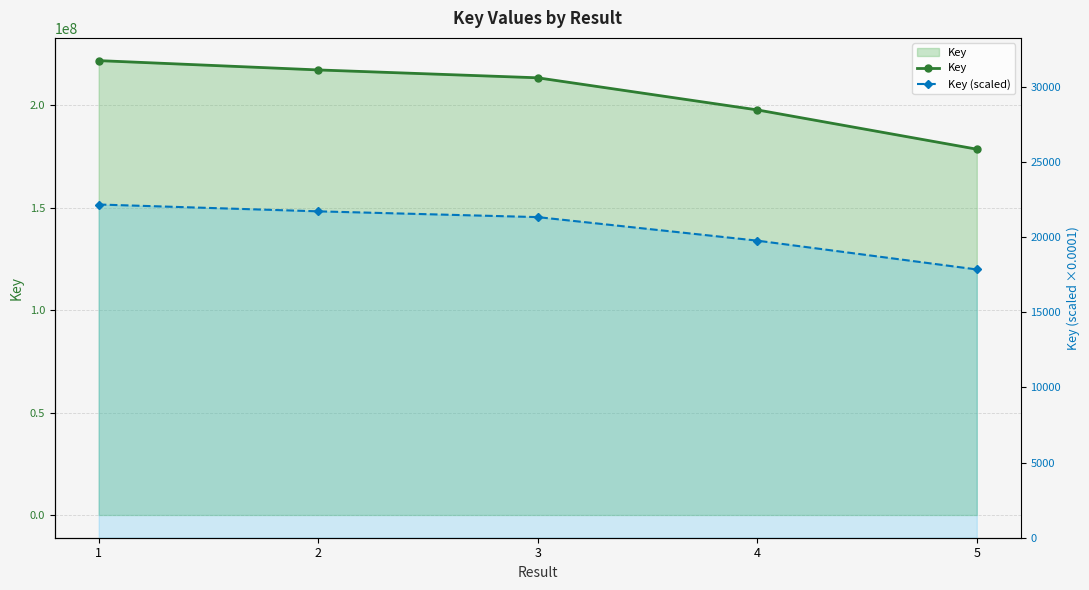

At which category does the chart reach its minimum across all series?

5